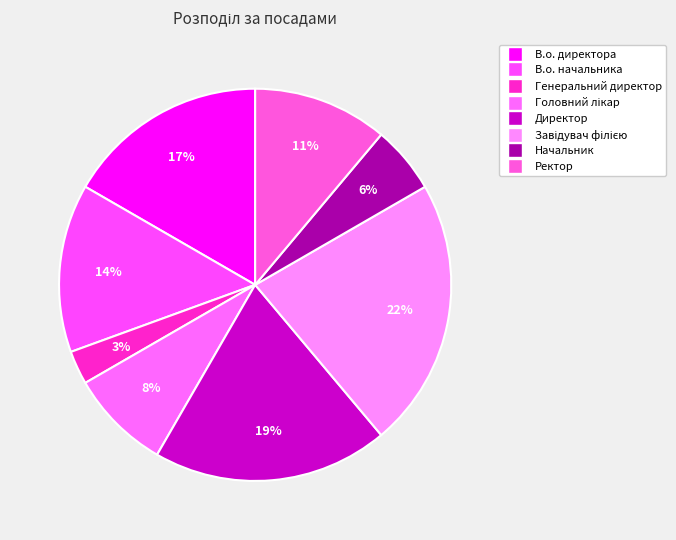

To the nearest percent, what is the difference between the Начальник and В.о. директора slice percentages?

11%